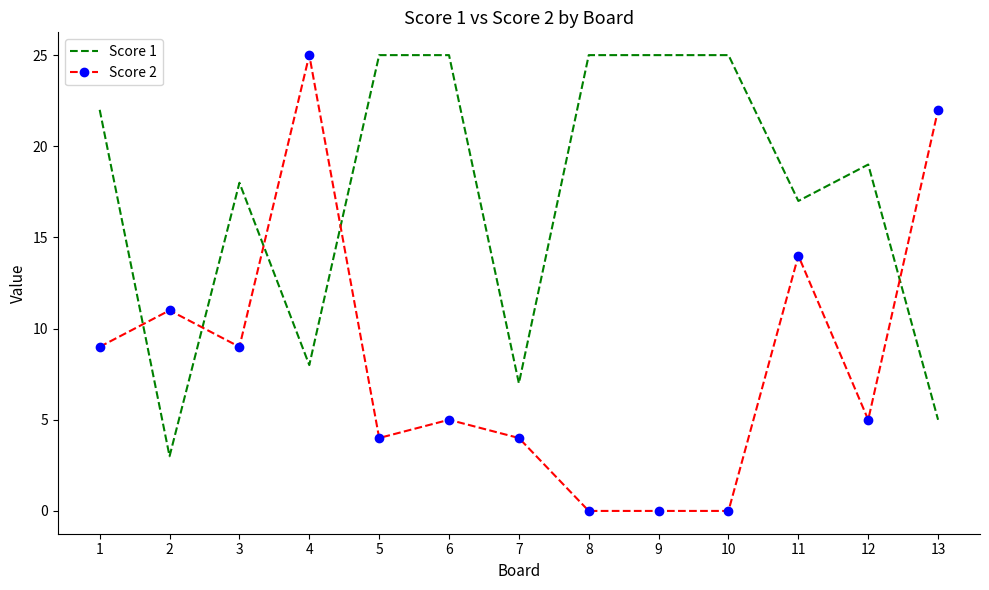

Where is the first local maximum for Score 1?

3